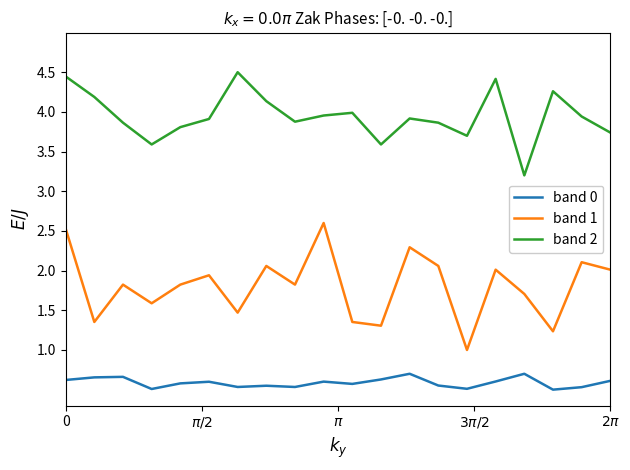

What is the highest value of the band 0 series?

0.7